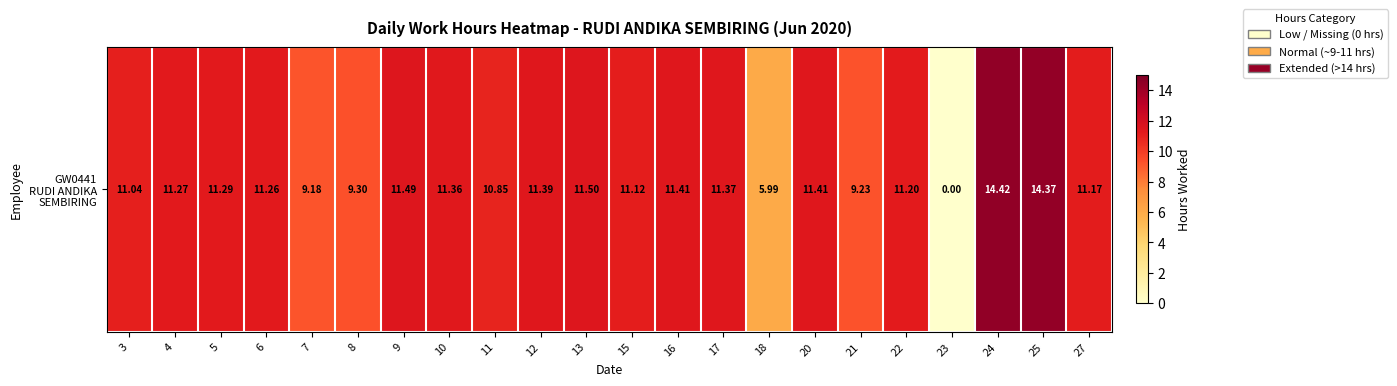

Is it true that the value at 3 is 17.1?

False